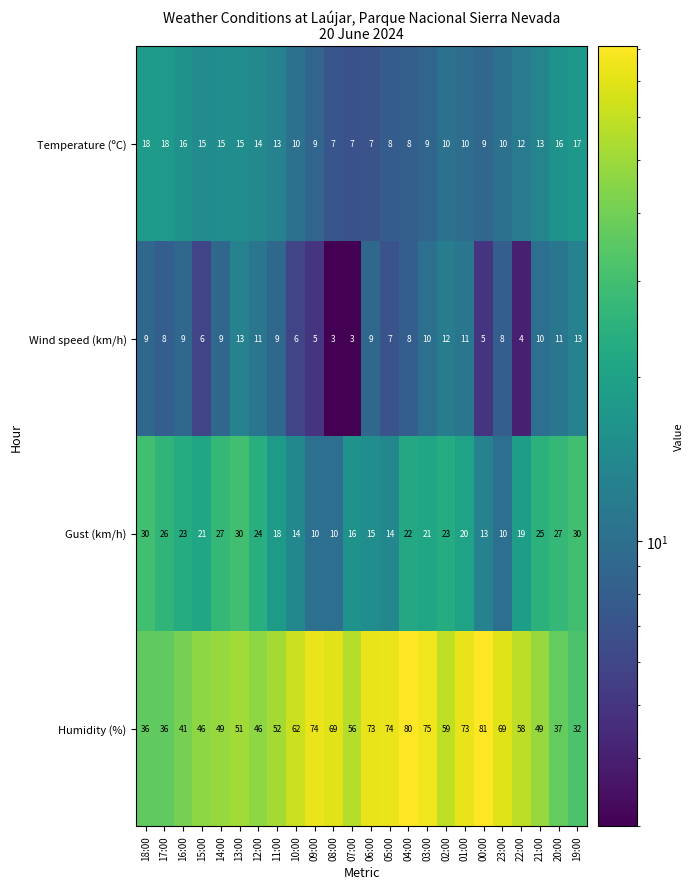

What is the highest value of the Humidity (%) series?

81